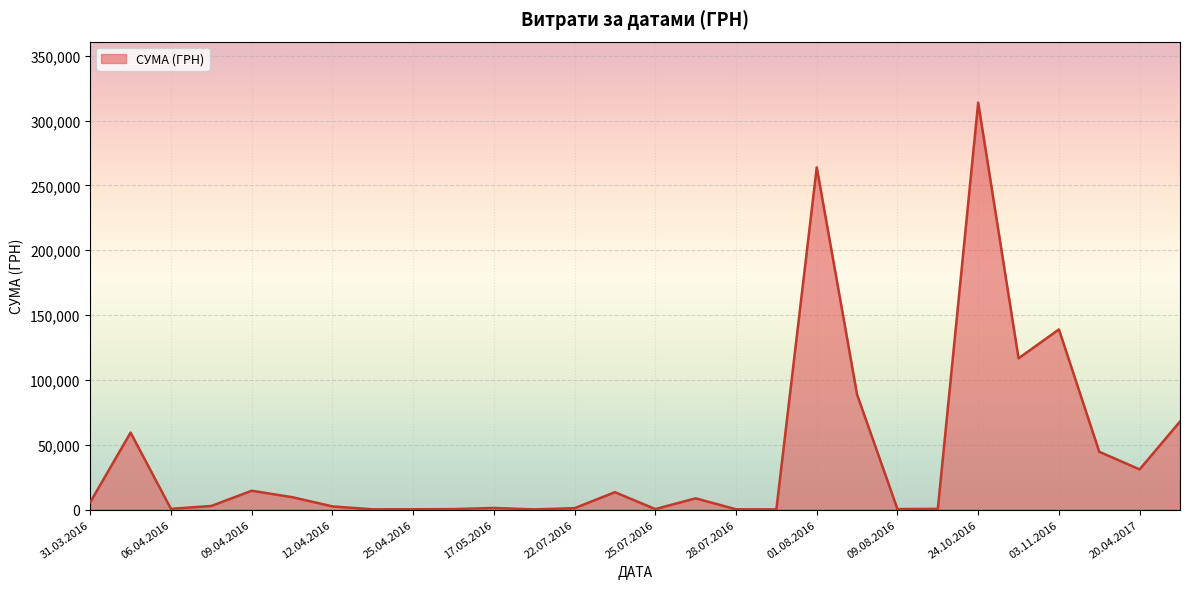

What is the greatest value displayed?

313793.7